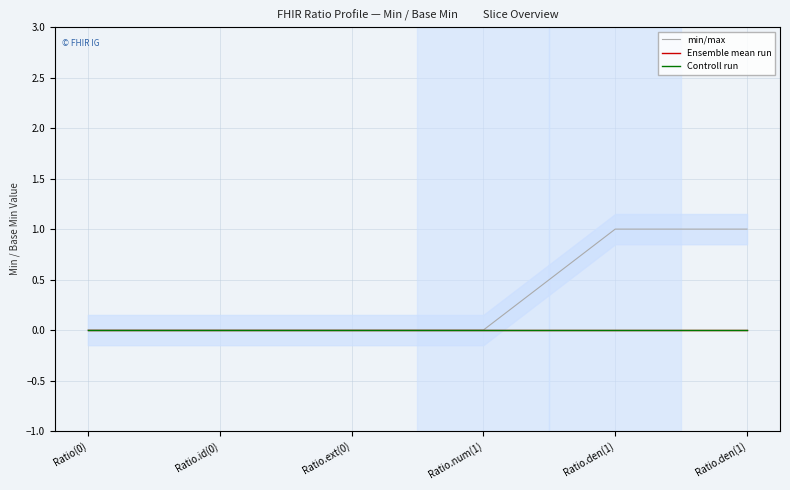

At which label is Controll run closest to 0?

Ratio(0)